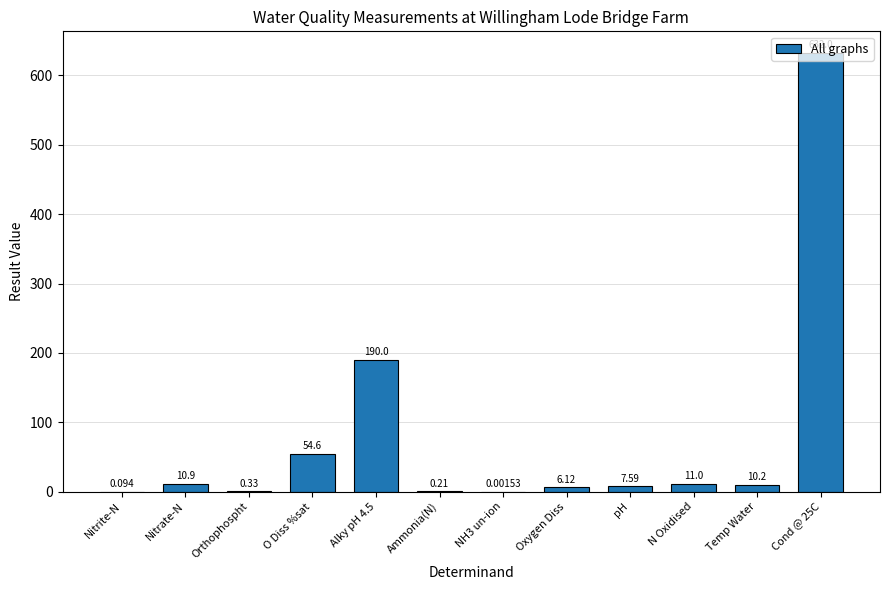

Where does the data first go above 10?

Nitrate-N